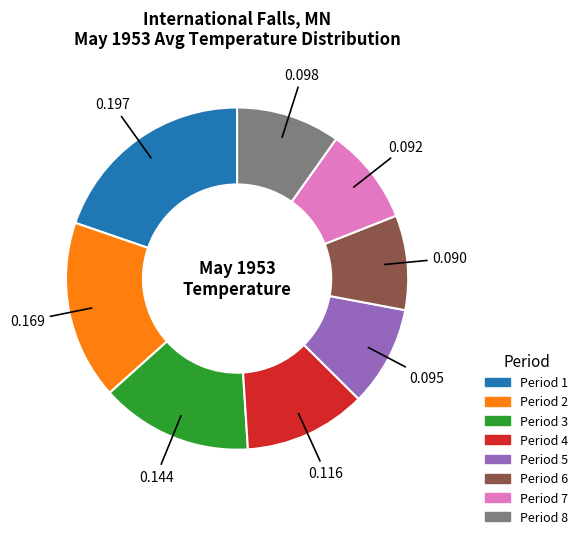

Is there a majority slice in this chart?

No